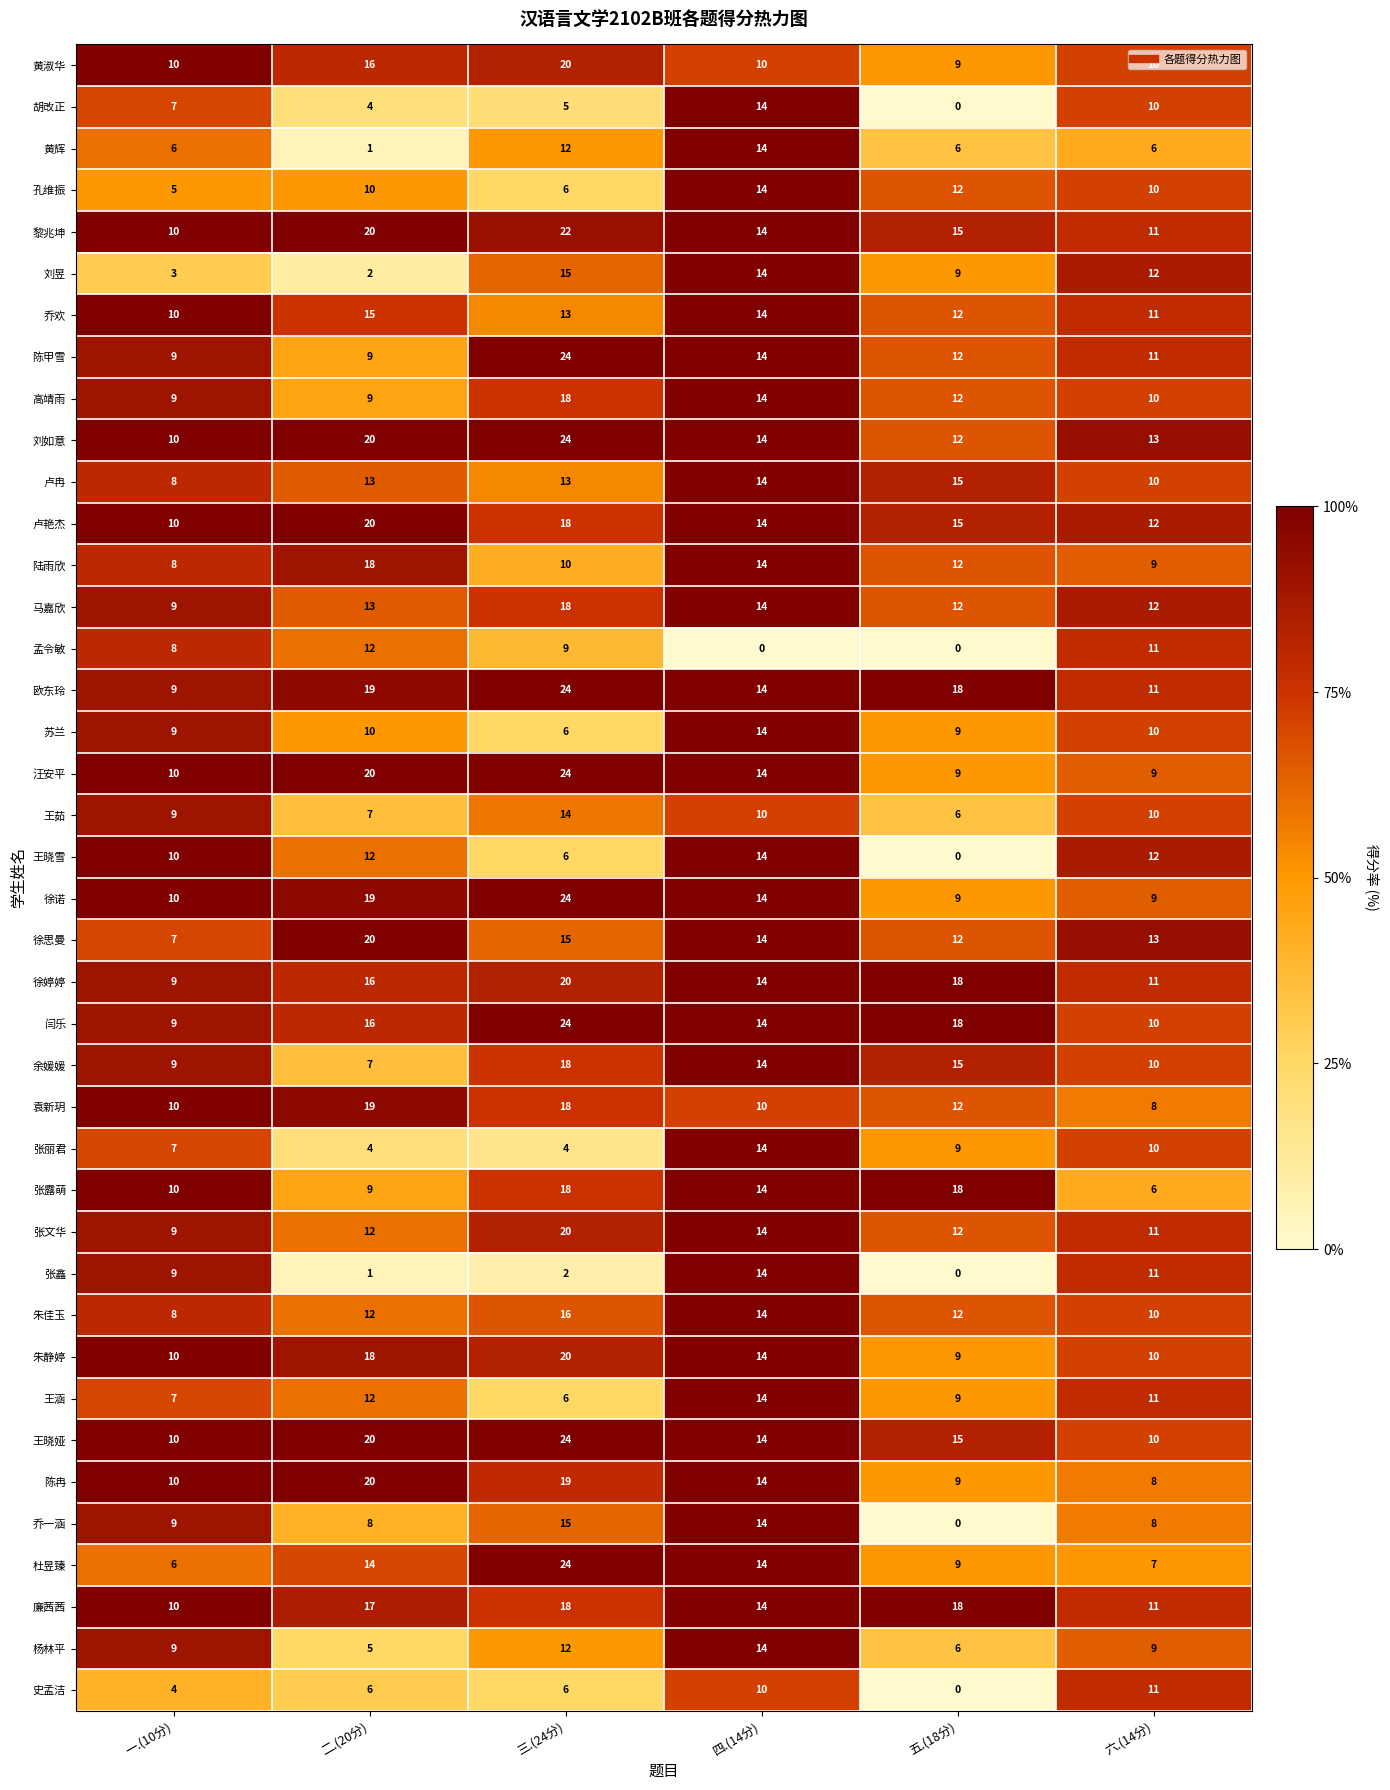

Which series has the largest range (max minus min)?

杜昱臻